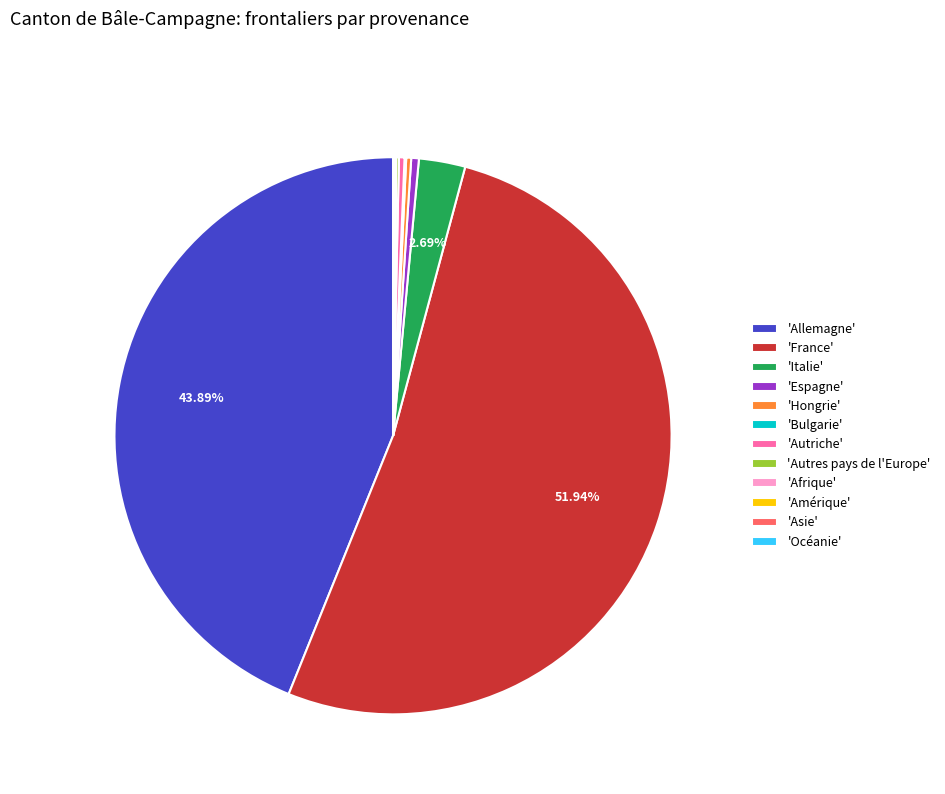

To the nearest percent, what is the difference between the largest and smallest slice percentages?

52%